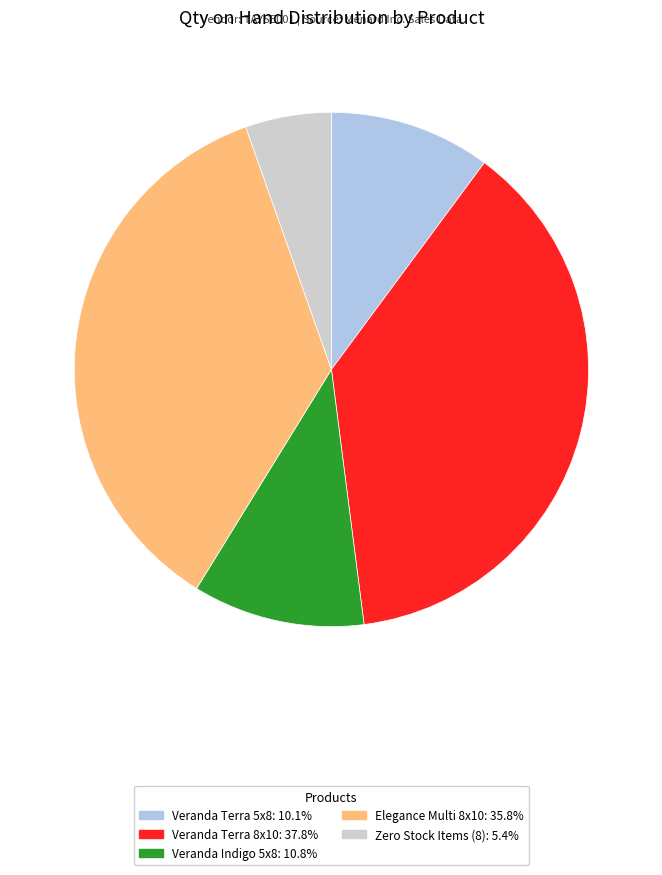

Is there any slice that represents more than half of the pie?

No